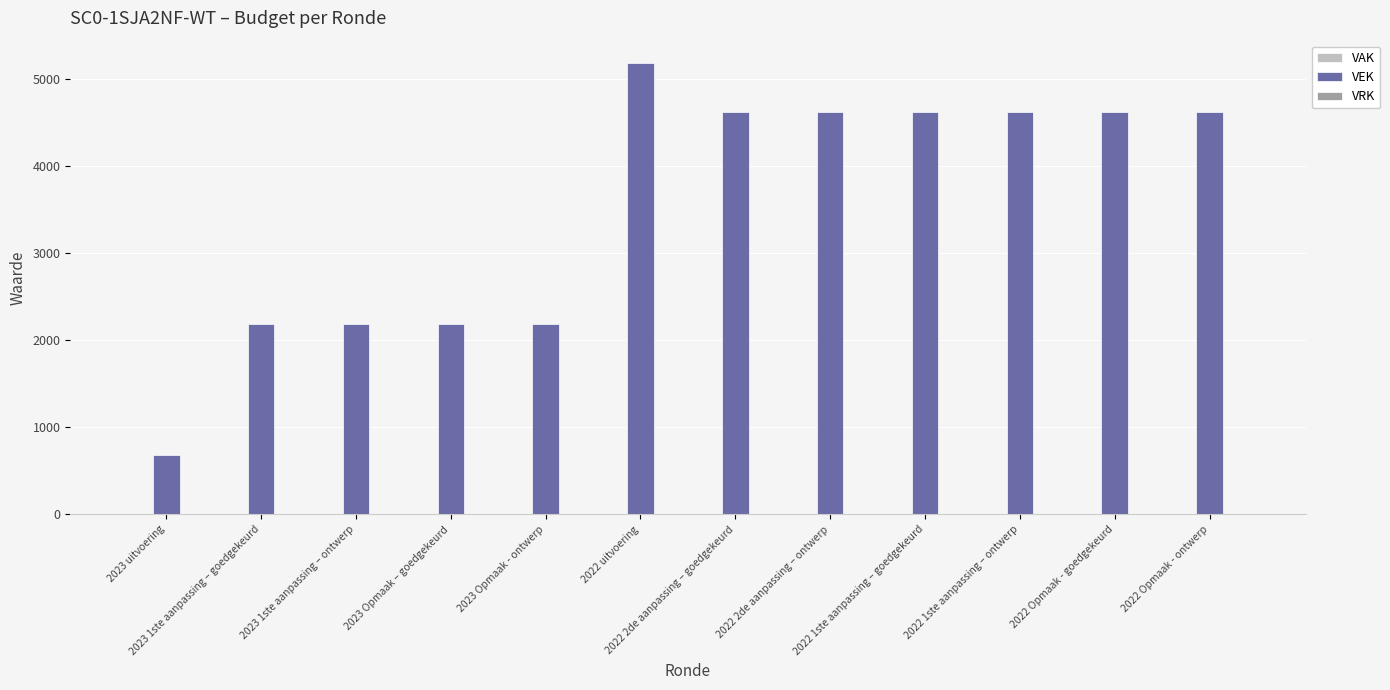

What is the difference between the second highest and second lowest values?

2431